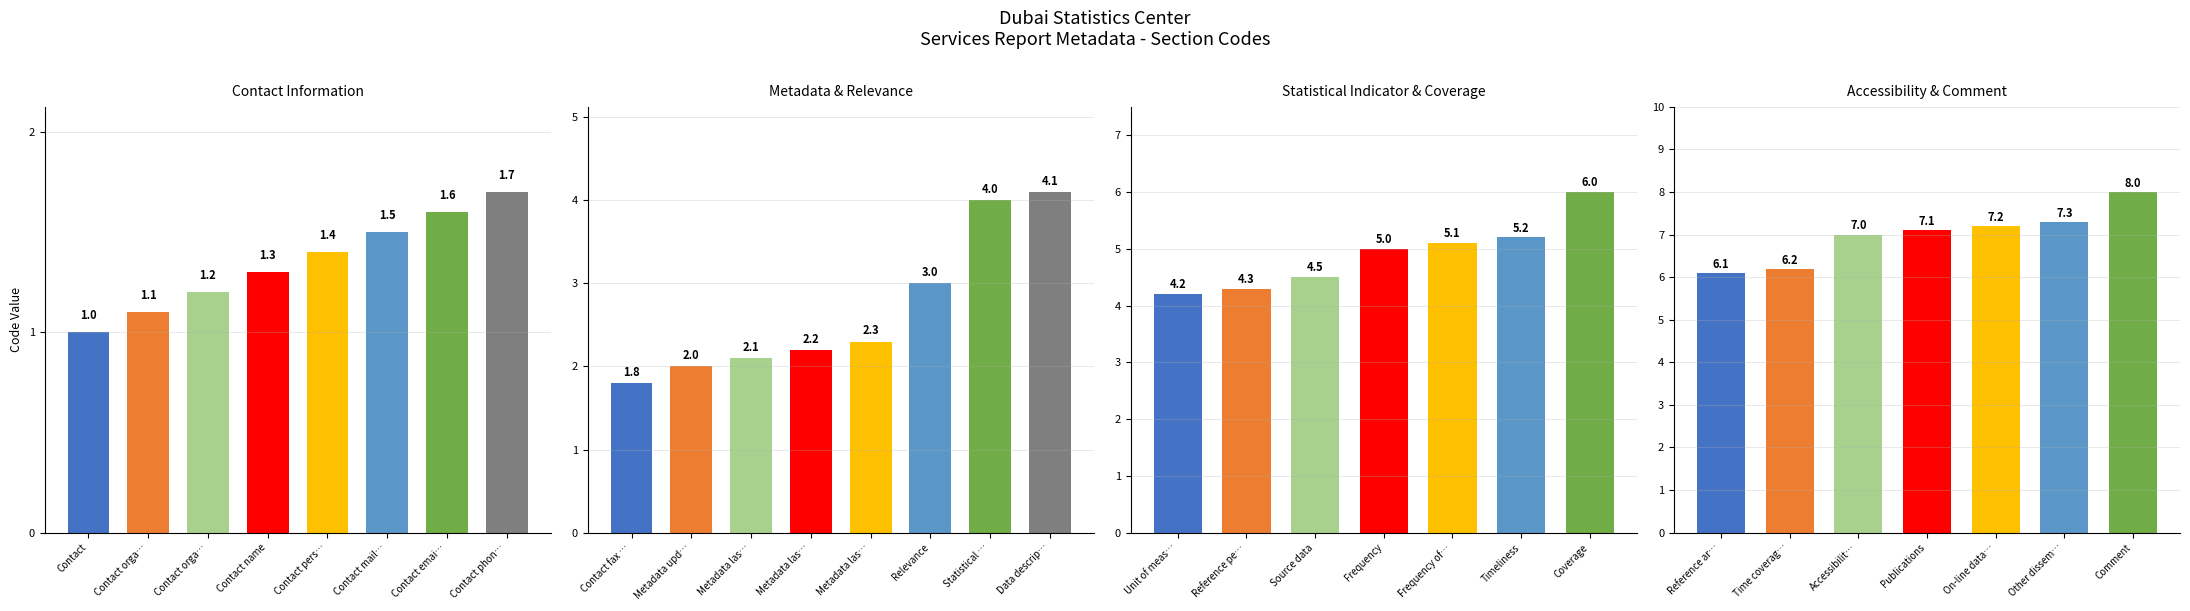

What is the sum of all values?

115.5